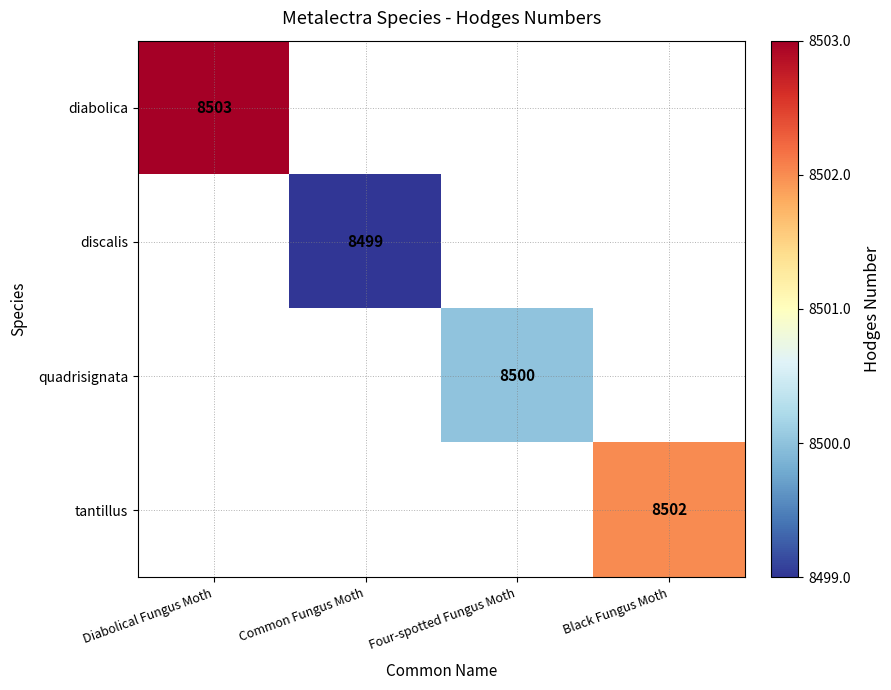

True or false: tantillus has a value of 5326 at Black Fungus Moth.

False